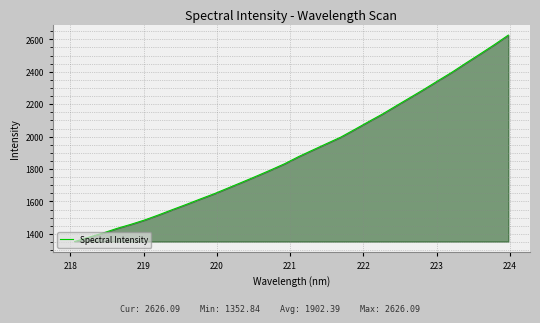

What is the smallest value displayed?

1352.8